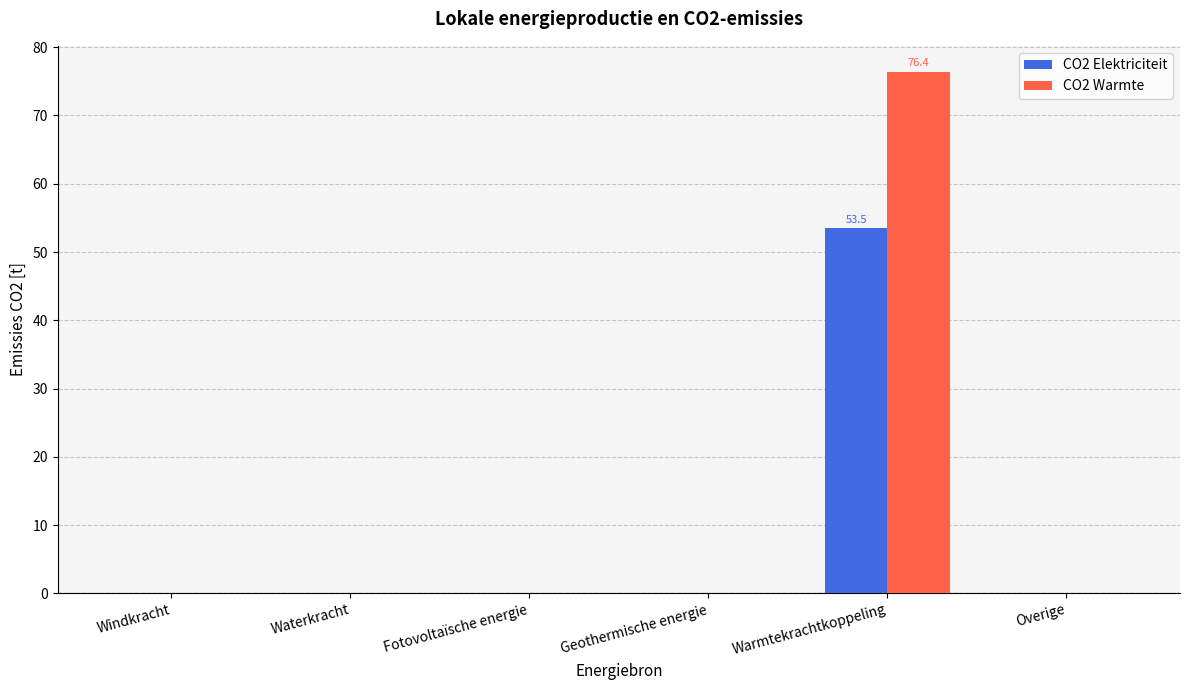

What is the spread (max minus min) of values at Warmtekrachtkoppeling?

22.9